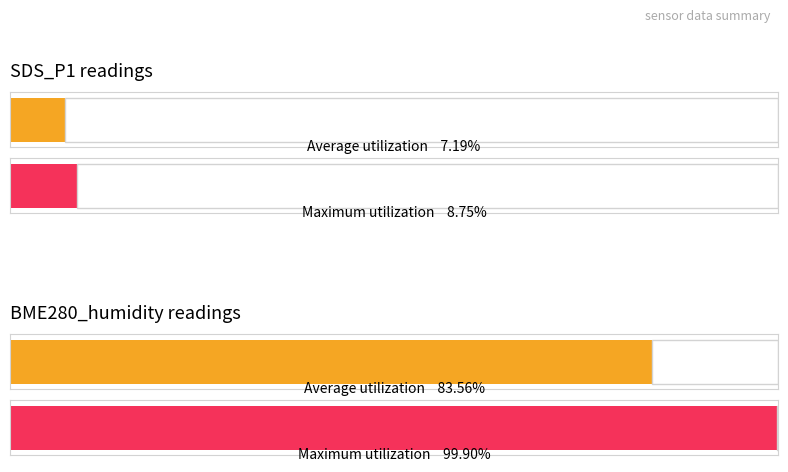

Where is Average utilization nearest to the value 45?

SDS_P1